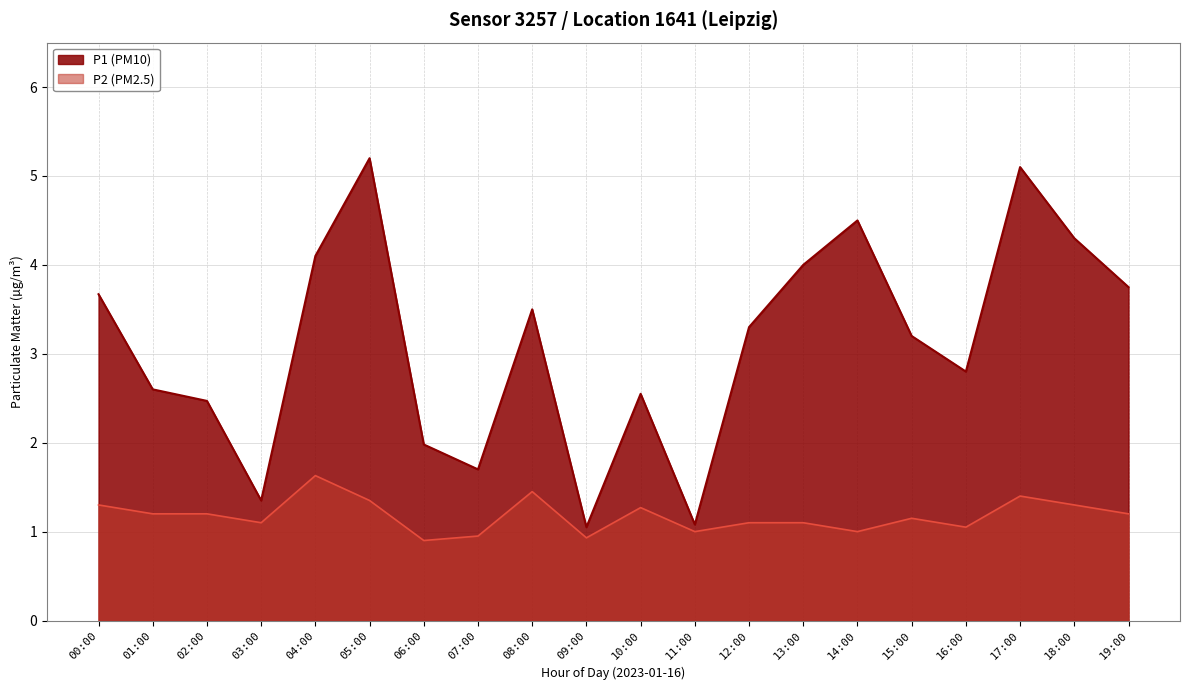

What is the value of the P1 point at the 19th from the left?

4.3